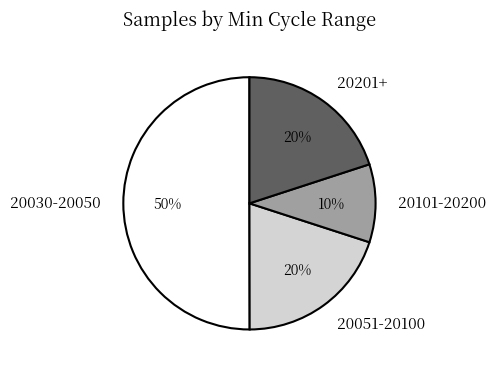

Which has a higher value, 20030-20050 or 20051-20100?

20030-20050